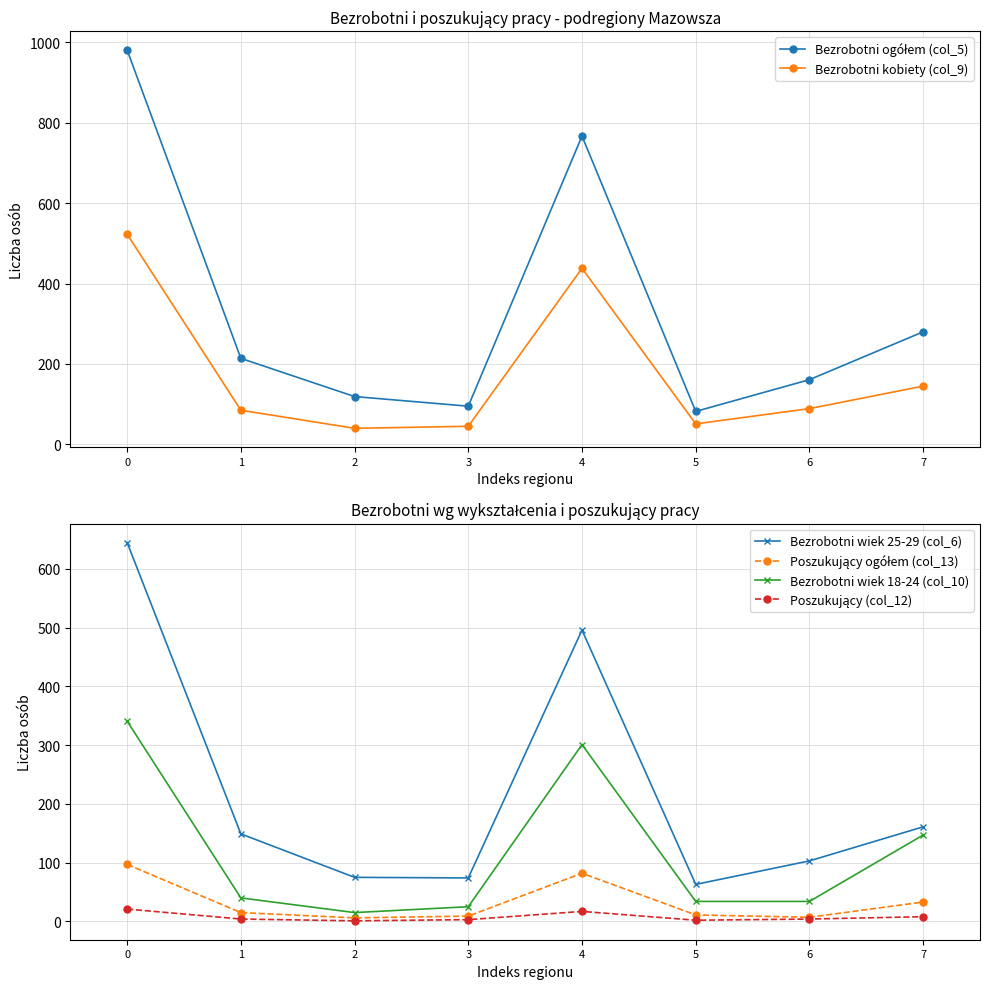

Rank the series by their maximum value, from highest to lowest.

Bezrobotni ogółem (col_5), Bezrobotni wiek 25-29 (col_6), Bezrobotni kobiety (col_9), Bezrobotni wiek 18-24 (col_10), Poszukujący ogółem (col_13), Poszukujący (col_12)